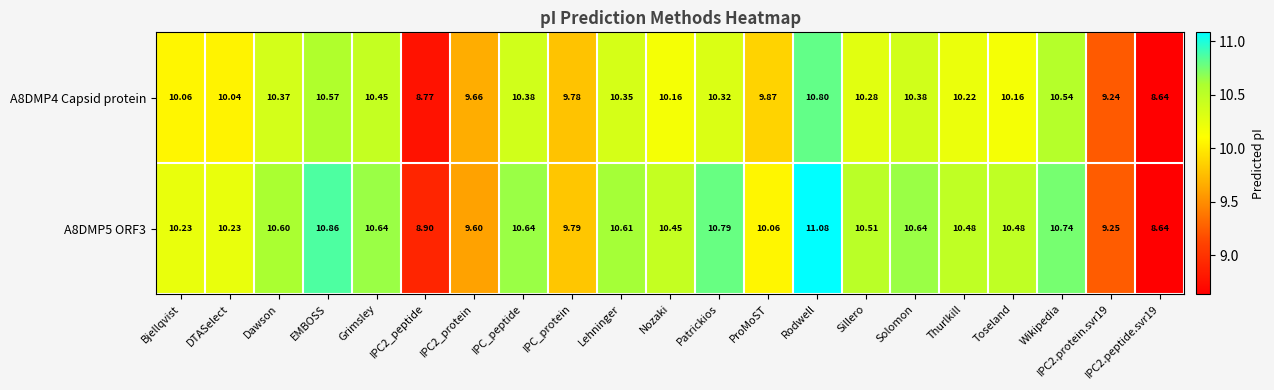

At which category does the chart reach its peak across all series?

Rodwell